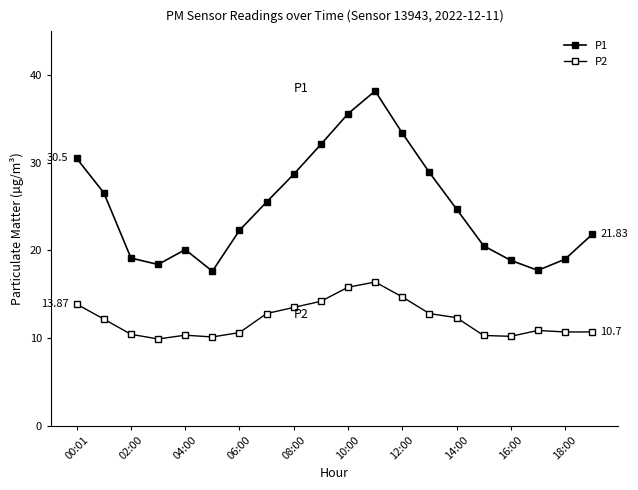

True or false: P1 and P2 intersect in this chart.

False